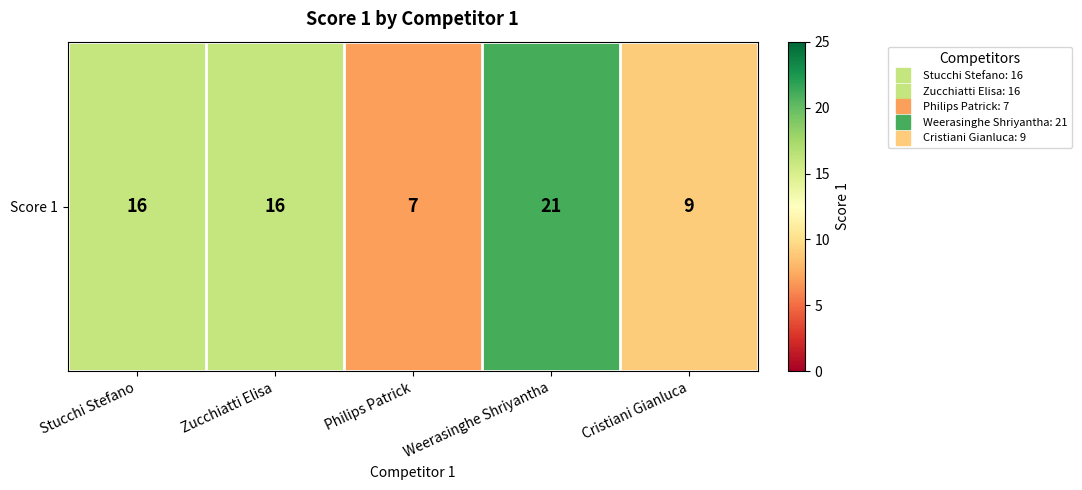

List the labels in order of value, largest first.

Weerasinghe Shriyantha, Stucchi Stefano, Zucchiatti Elisa, Cristiani Gianluca, Philips Patrick